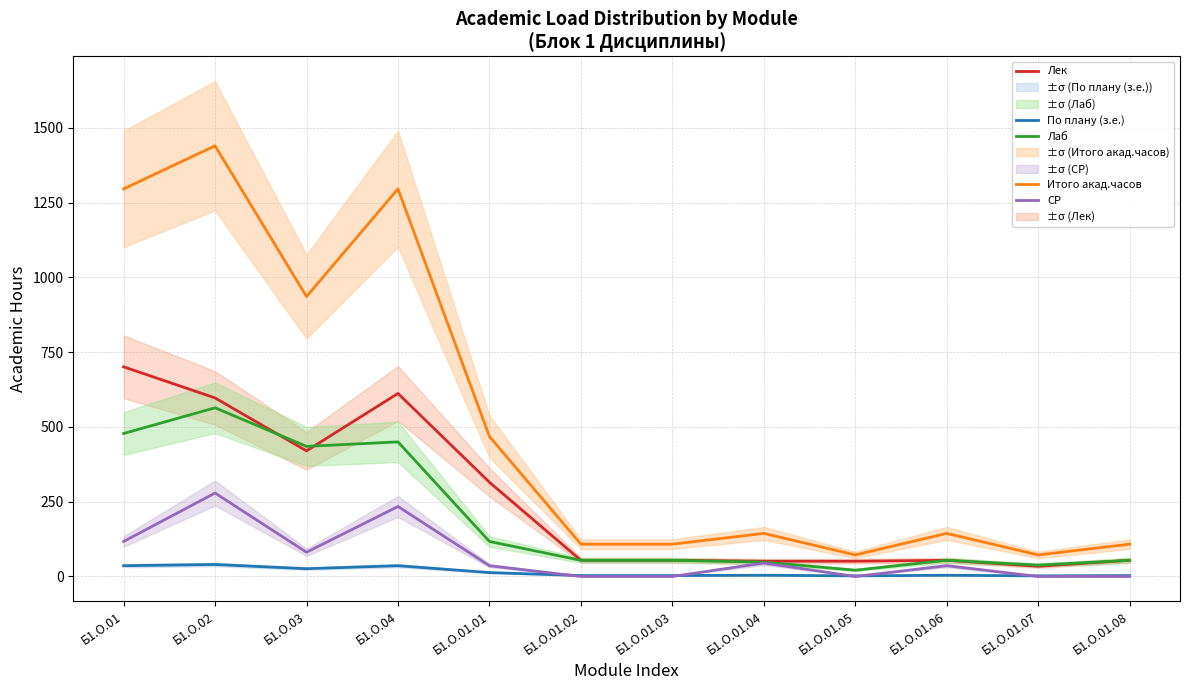

What are all the series names shown in the legend?

По плану (з.е.), Итого акад.часов, Лек, Лаб, СР